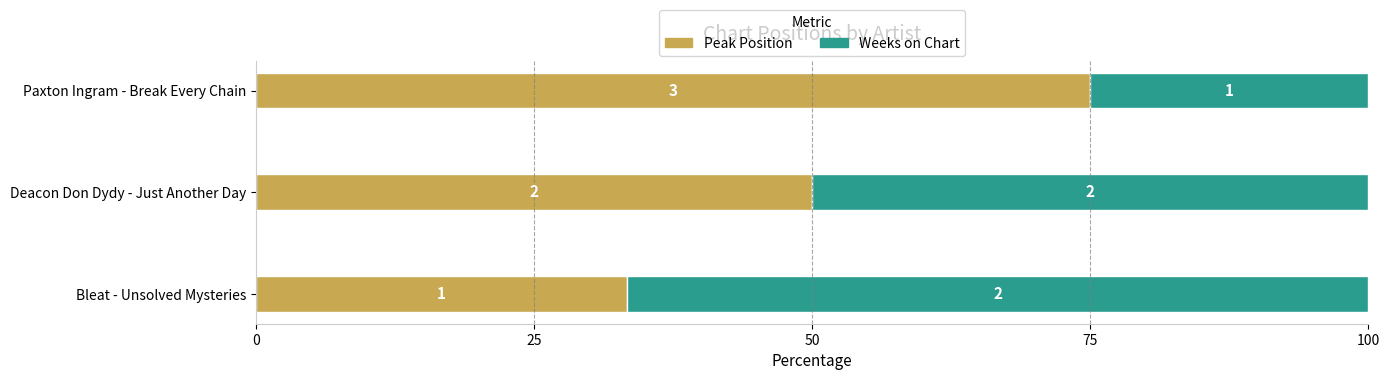

What is the value of the Peak Position bar at the 3rd from the left?

75.0